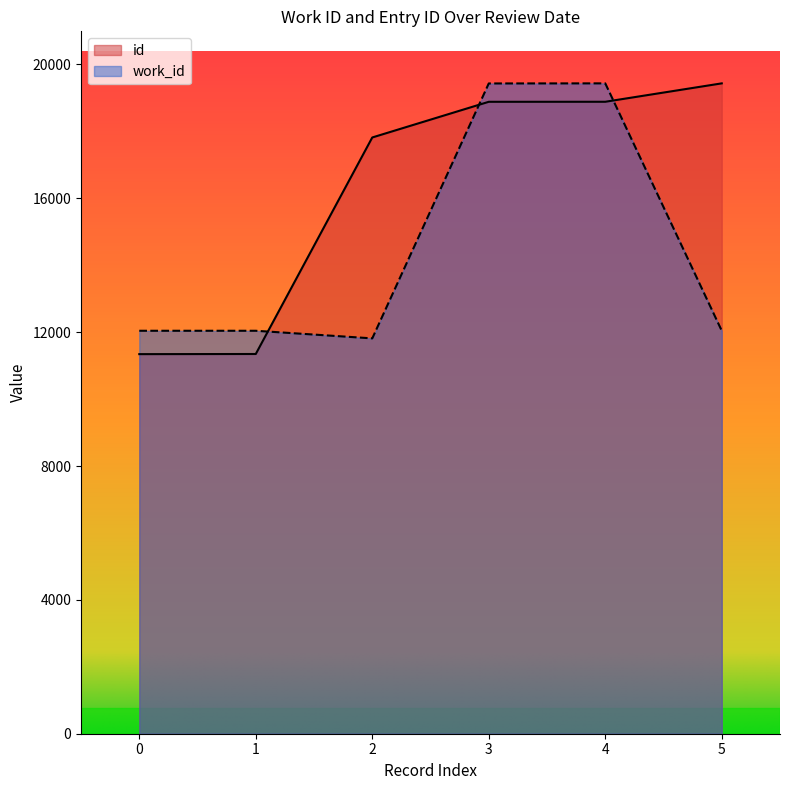

How many interior local valleys does the work_id series have?

1